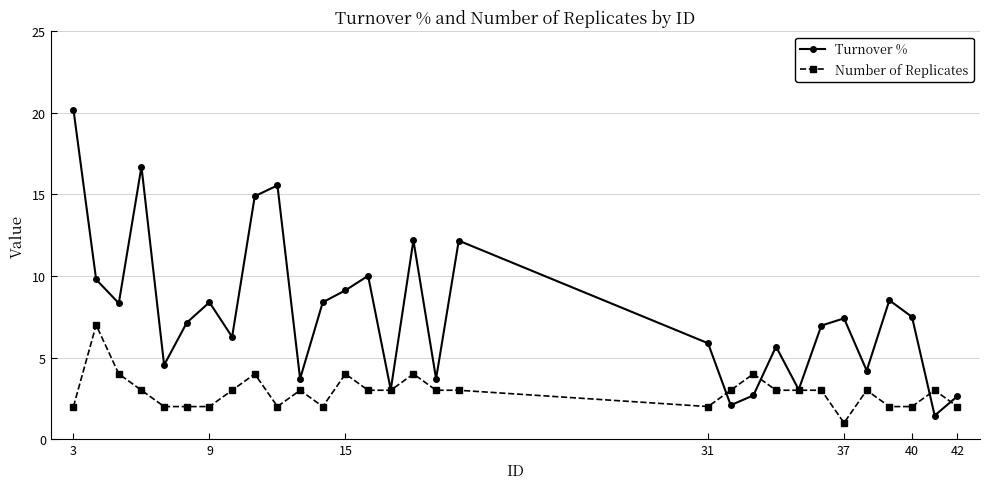

What is the value of the Number of Replicates point at the 27th from the left?

2.0